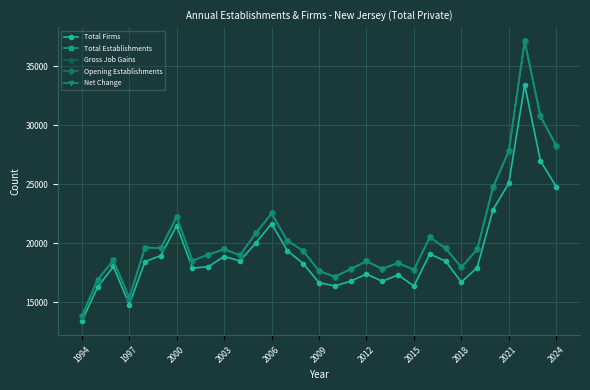

Which series has the largest total across all categories?

Total Establishments